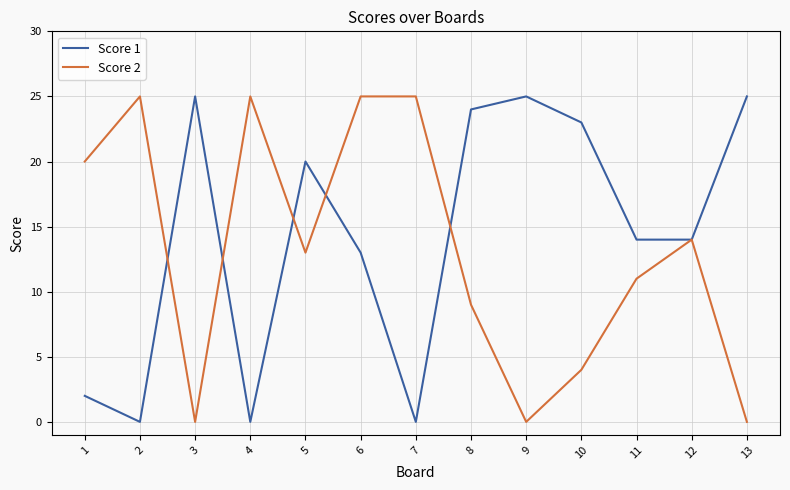

At which category is the sum across all series the highest?

6